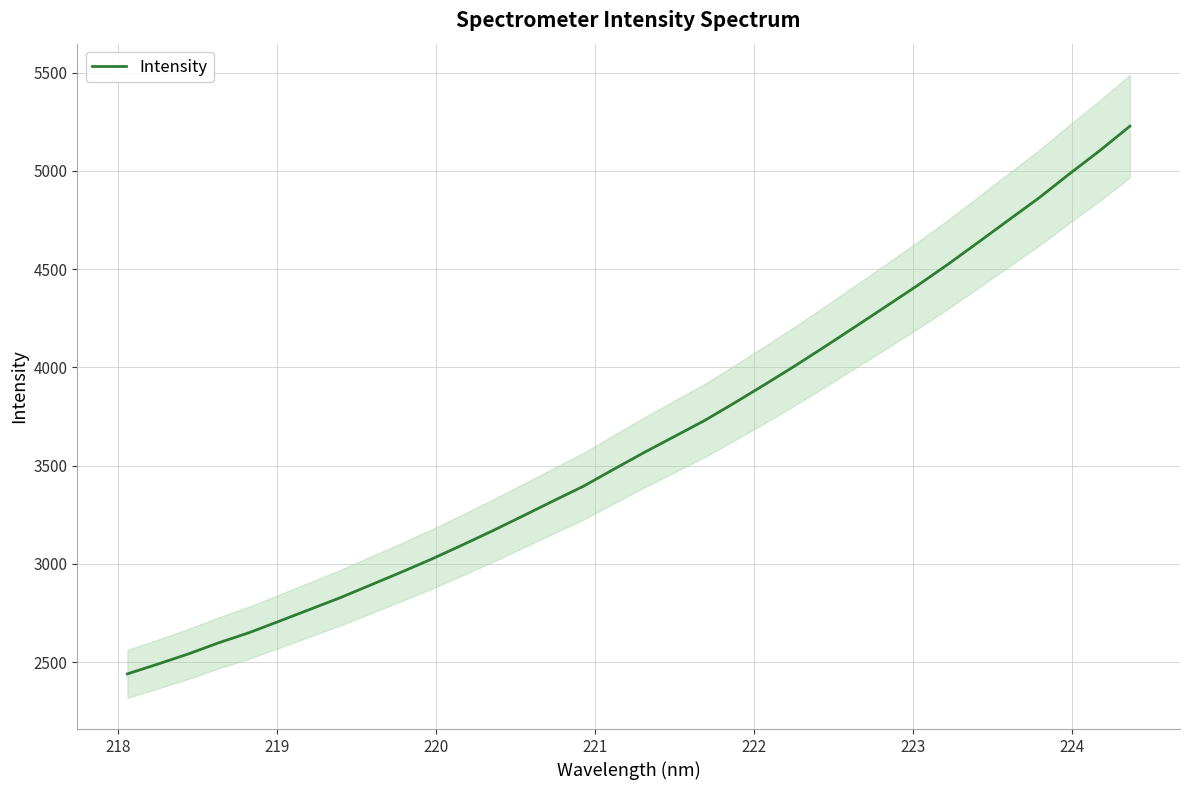

What is the minimum value for Intensity?

2440.8